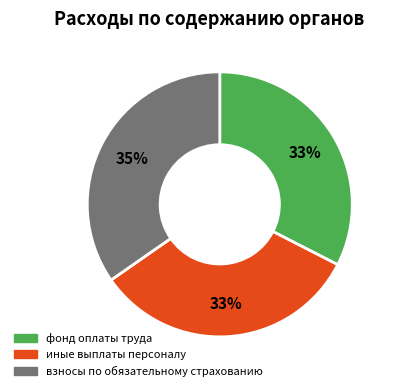

To the nearest percent, what is the average slice percentage?

33%